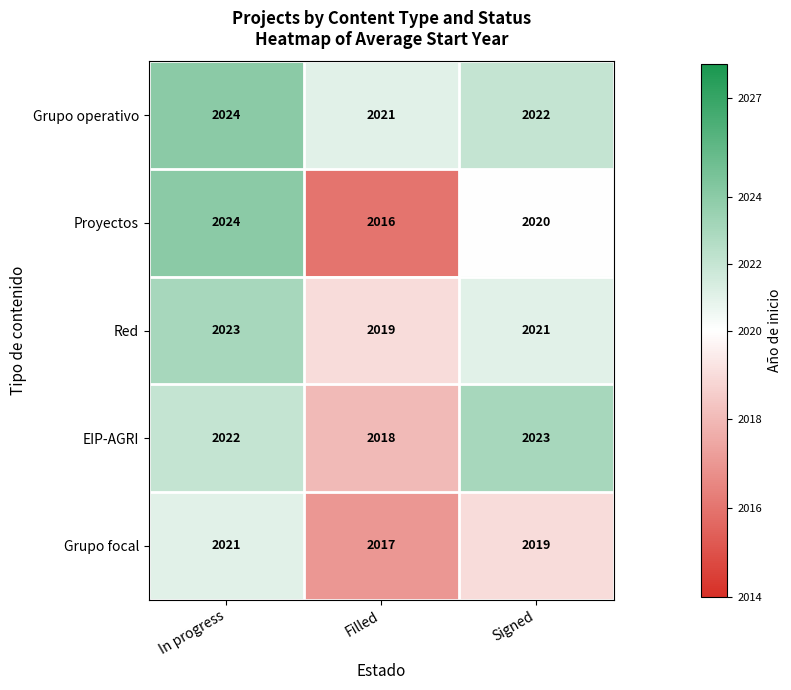

The value of EIP-AGRI at In progress is 2022. True or false?

True